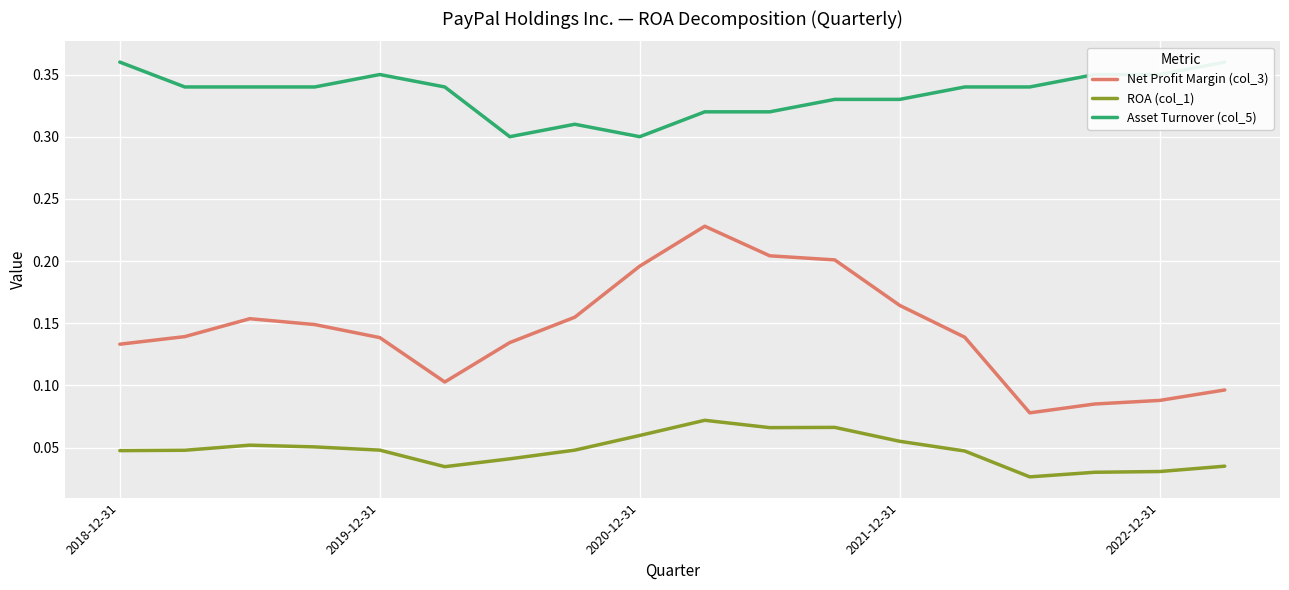

How many interior local valleys does the ROA (col_1) series have?

3